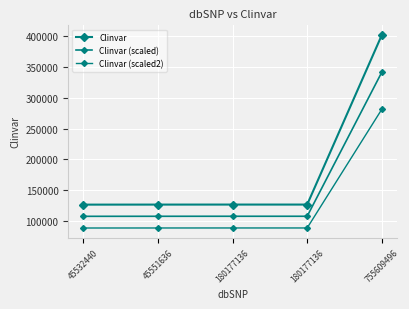

True or false: Clinvar (scaled2) and Clinvar (scaled) cross at least once.

False